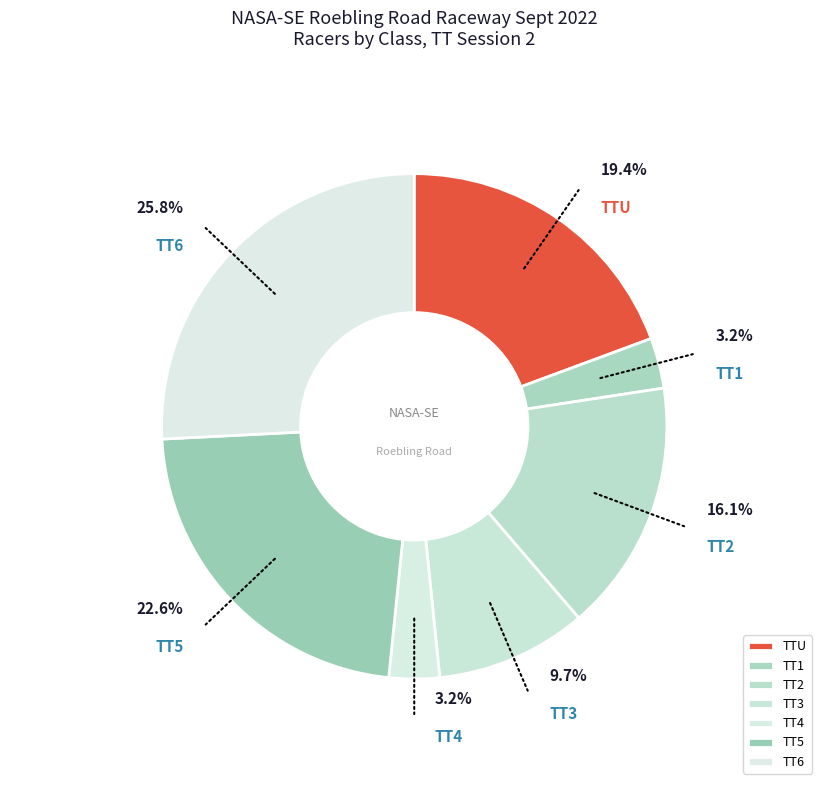

Is TT6 the majority of the pie?

No